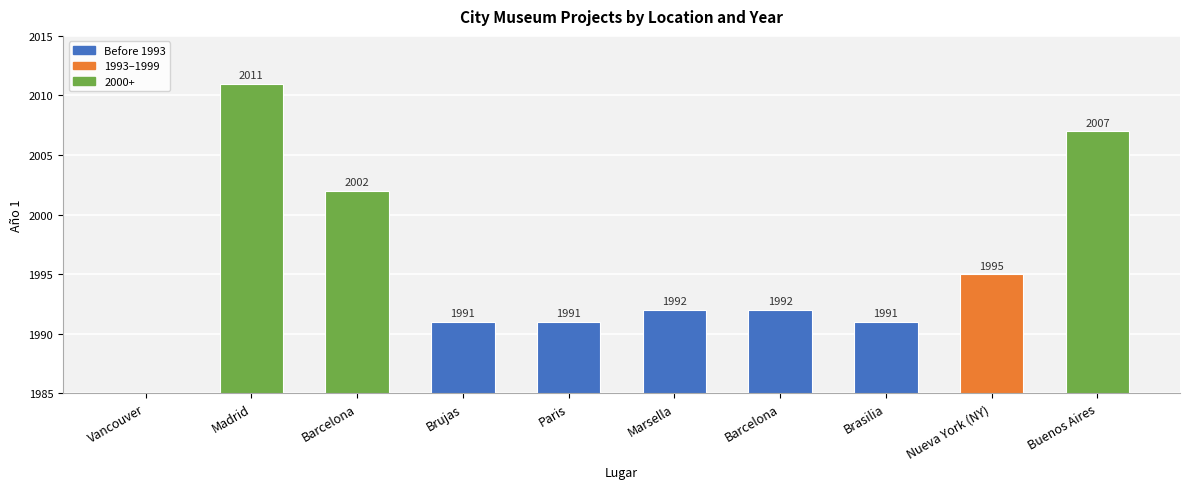

What is the value of the 7th bar from the left?

2002